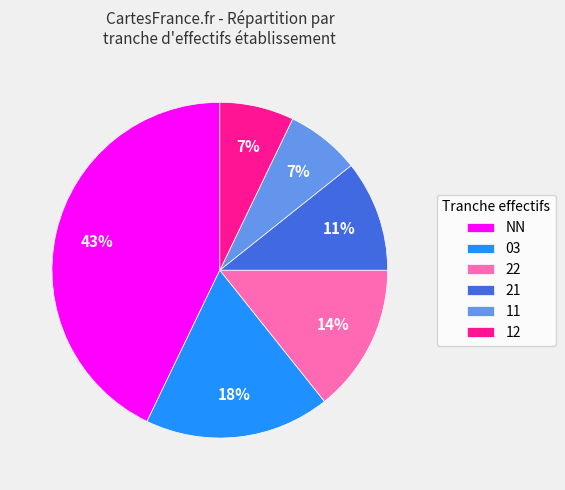

Which has a higher value, NN or 03?

NN